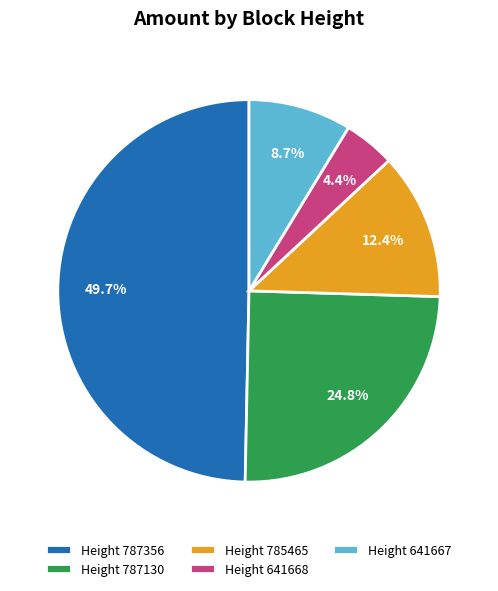

What is the total percentage of Height 785465 and Height 641667?

21.1%